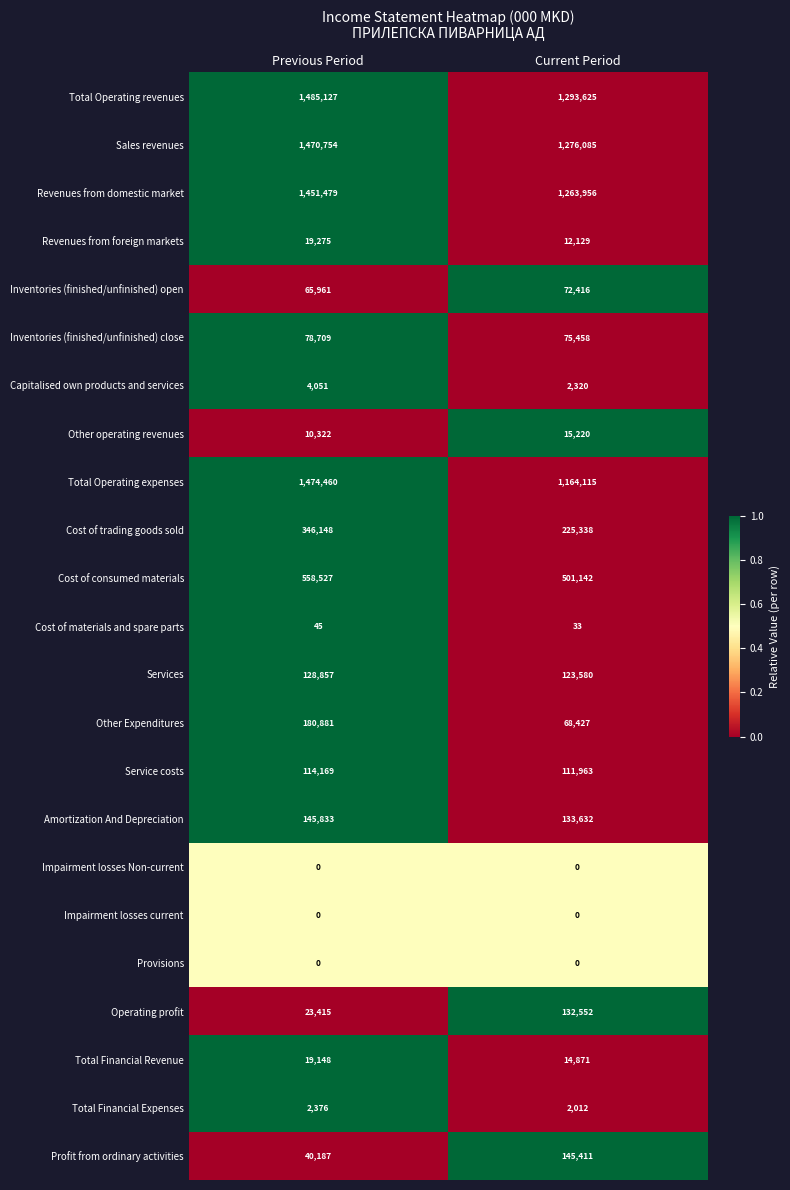

Which series changed the most between Previous Period and Current Period?

Total Operating expenses